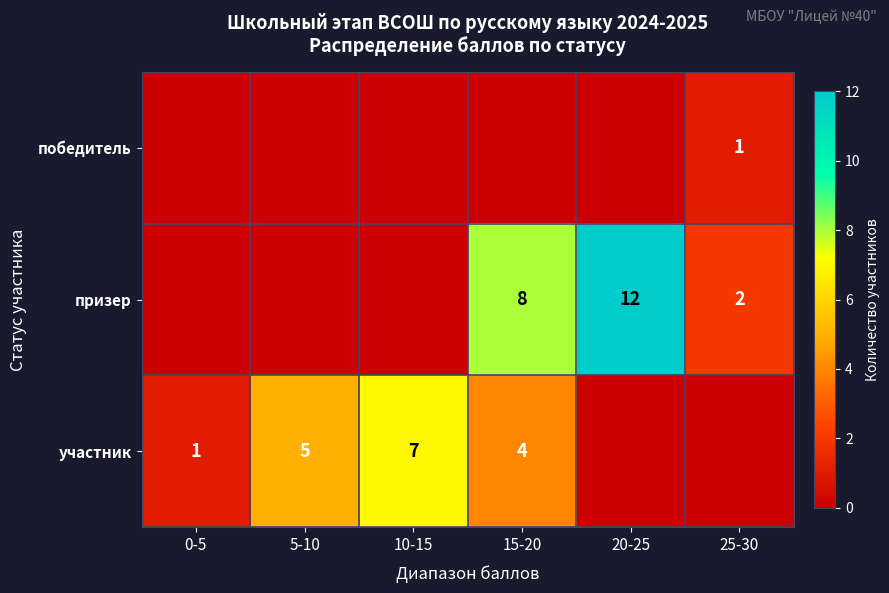

What is the maximum value shown in the chart?

12